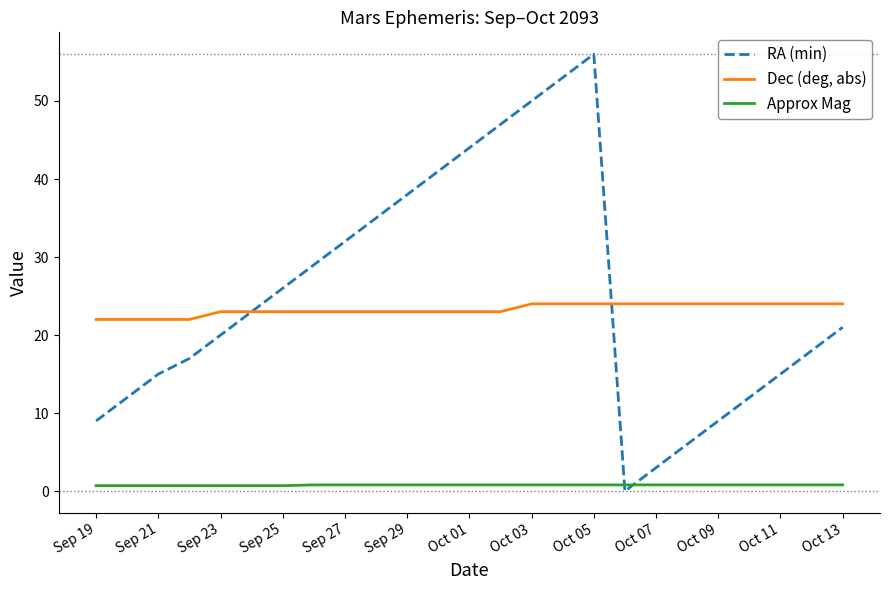

Which series has the largest range (max minus min)?

RA (min)